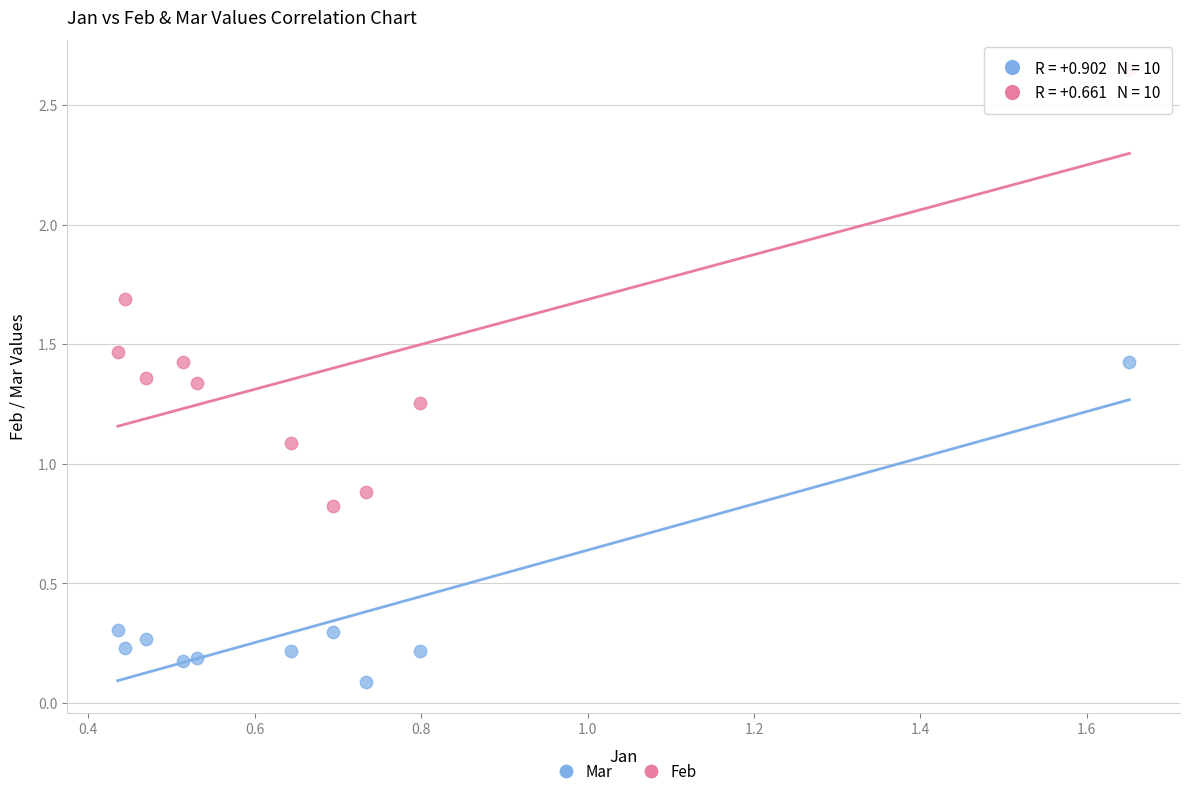

What are all the series names shown in the legend?

Mar, Feb